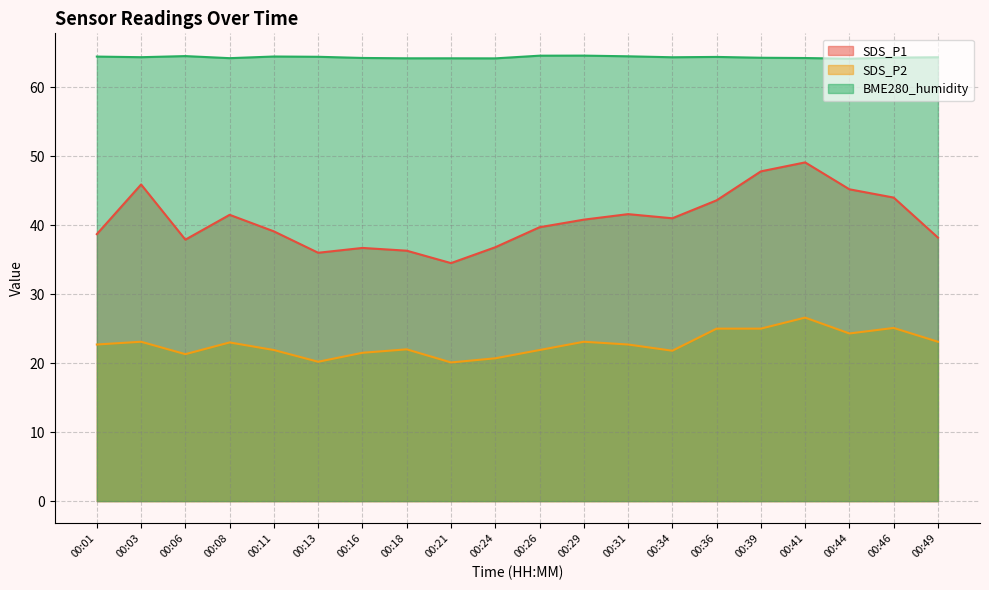

What is the difference between the highest and lowest values at 00:44?

39.8